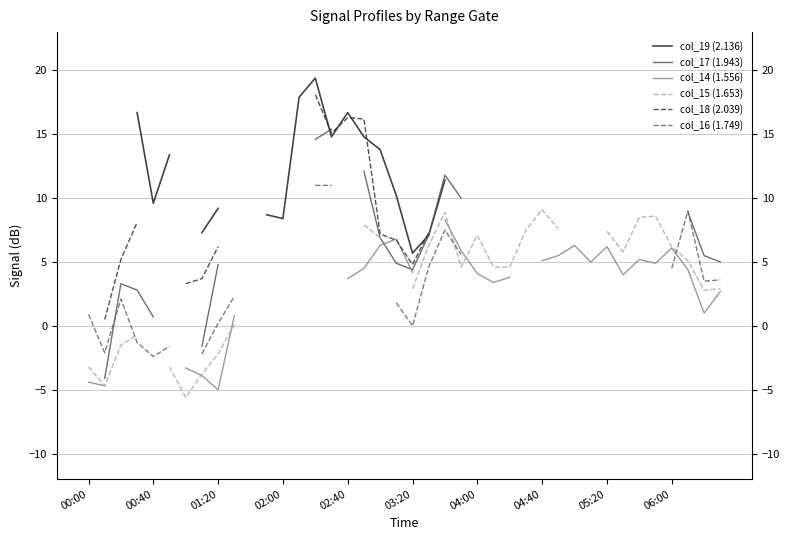

How many interior local peaks does the col_17 (1.943) series have?

2